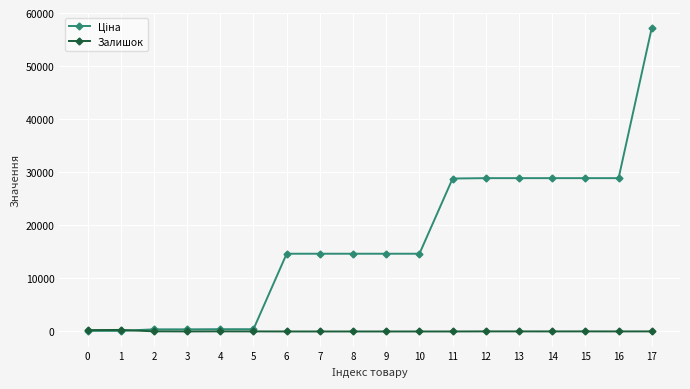

What is the total value across all series at 3?

413.6